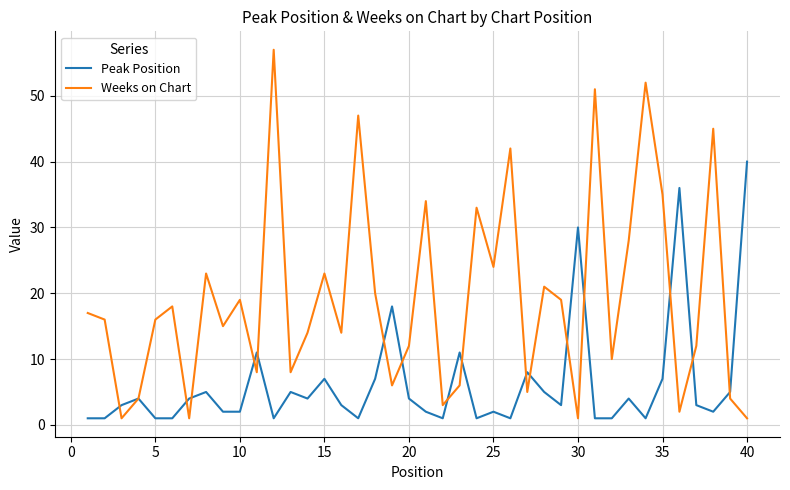

How many categories are shown in the chart?

40